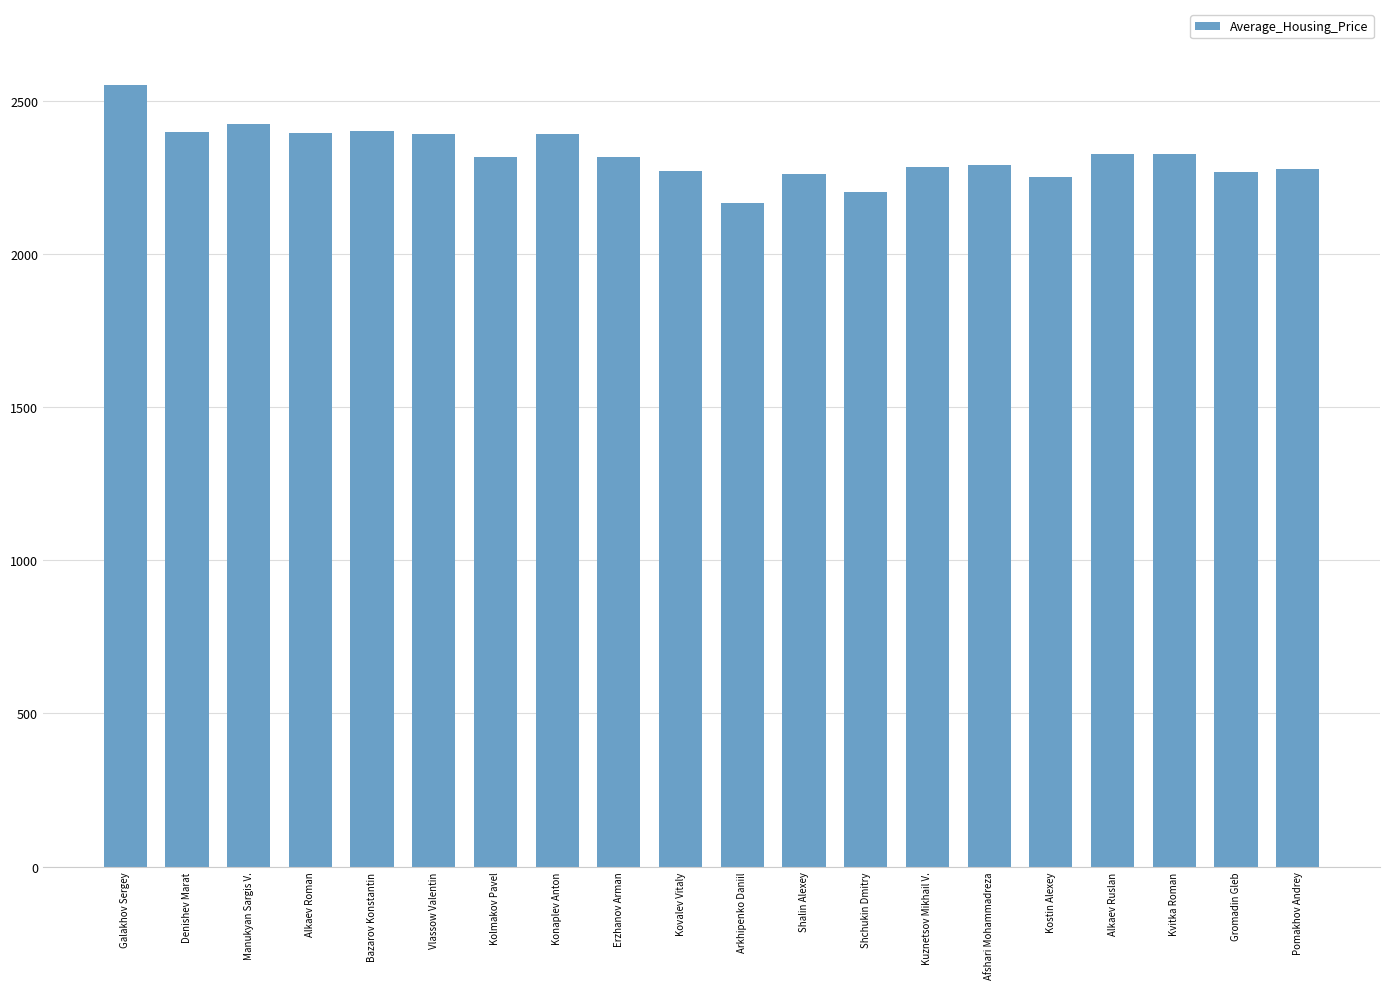

What is the label of the 5th bar from the right?

Kostin Alexey